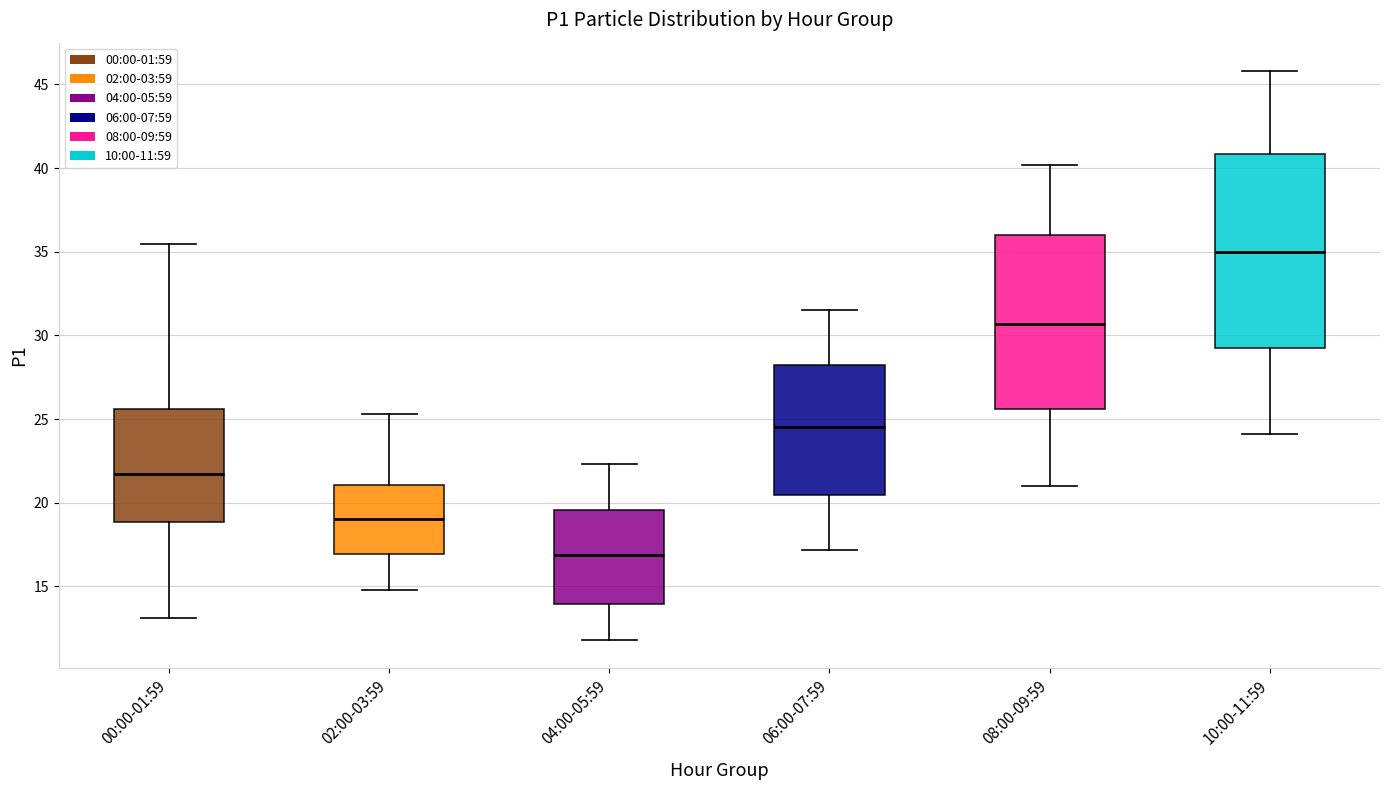

Where does the lower whisker of the box for 10:00-11:59 end on the y-axis? The values are not printed on the chart, so give them approximately, as read against the axis.

24.0